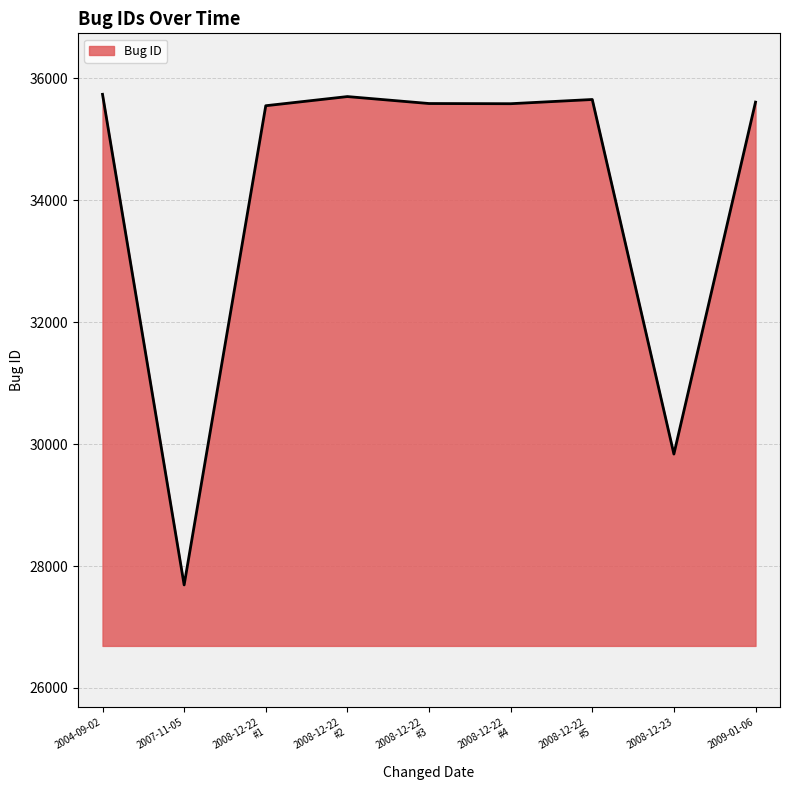

At which label does the data first exceed 35584?

2004-09-02